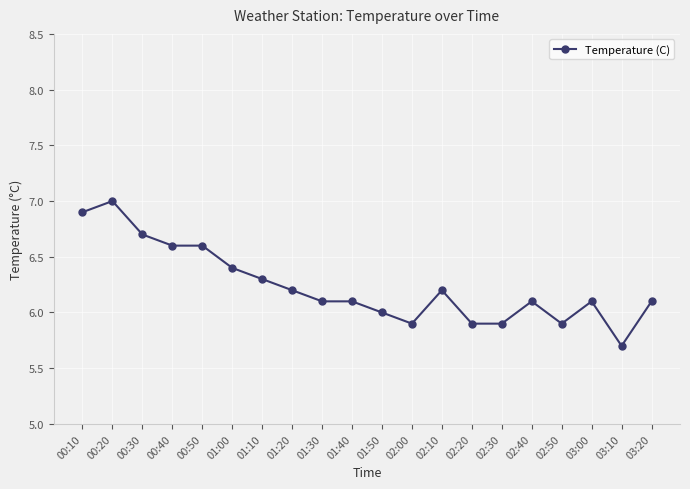

What is the label of the 17th point from the right?

00:40